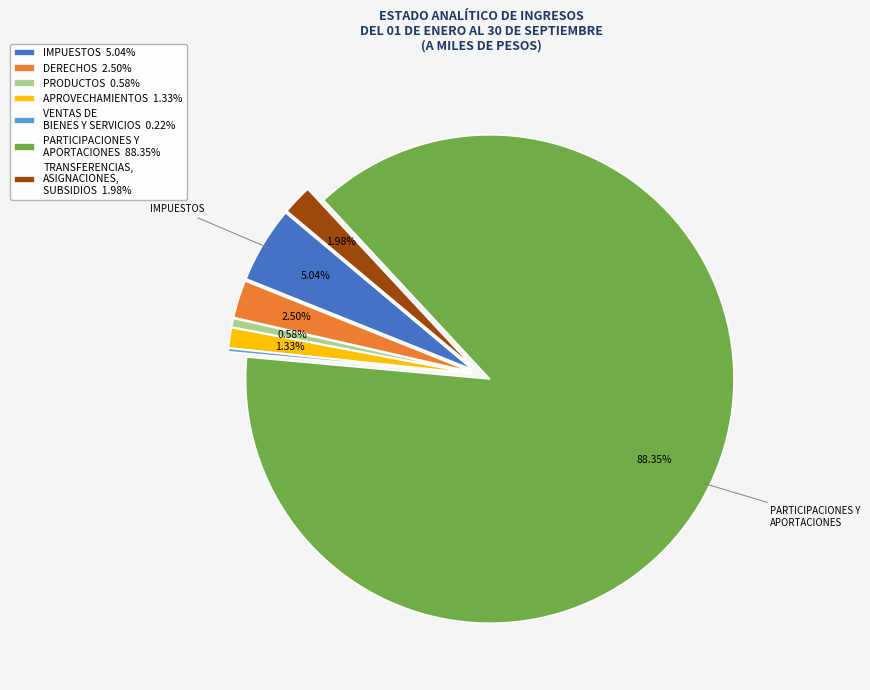

Do IMPUESTOS 5.04% and DERECHOS 2.50% together represent more than half of the pie?

No